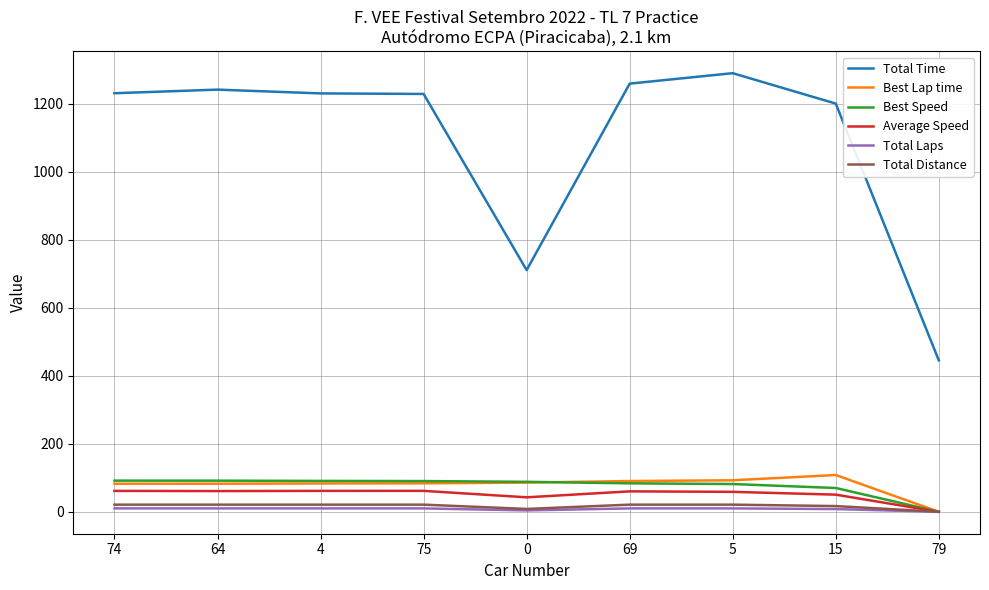

Which series has the widest spread of values?

Total Time